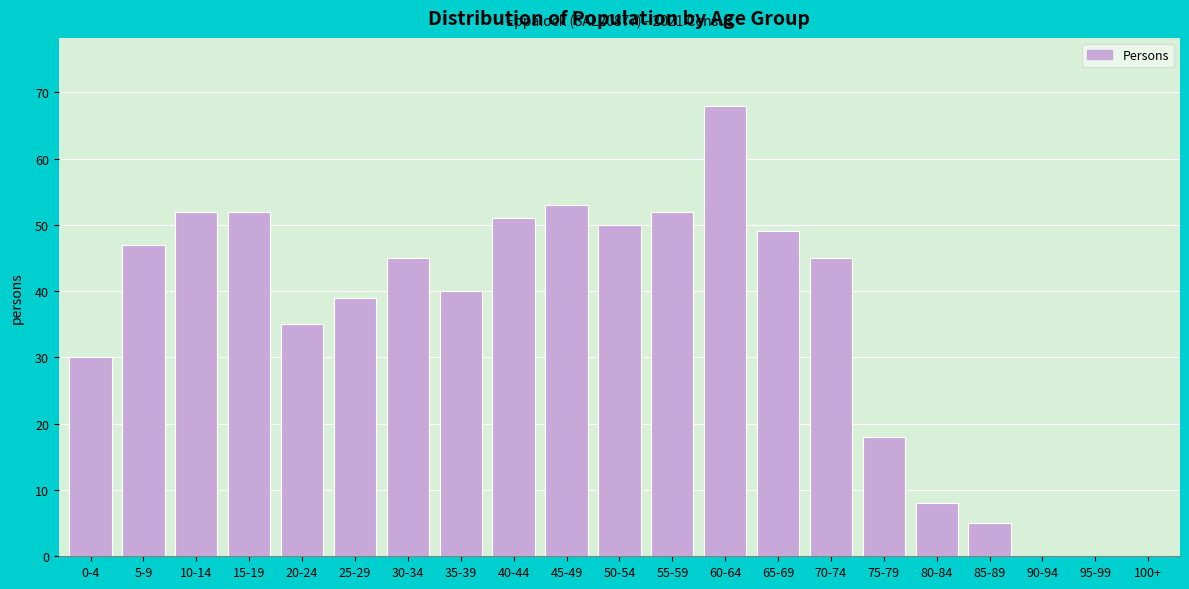

Reading left to right, extract all data points from this chart.

0-4=30	5-9=47	10-14=52	15-19=52	20-24=35	25-29=39	30-34=45	35-39=40	40-44=51	45-49=53	50-54=50	55-59=52	60-64=68	65-69=49	70-74=45	75-79=18	80-84=8	85-89=5	90-94=0	95-99=0	100+=0